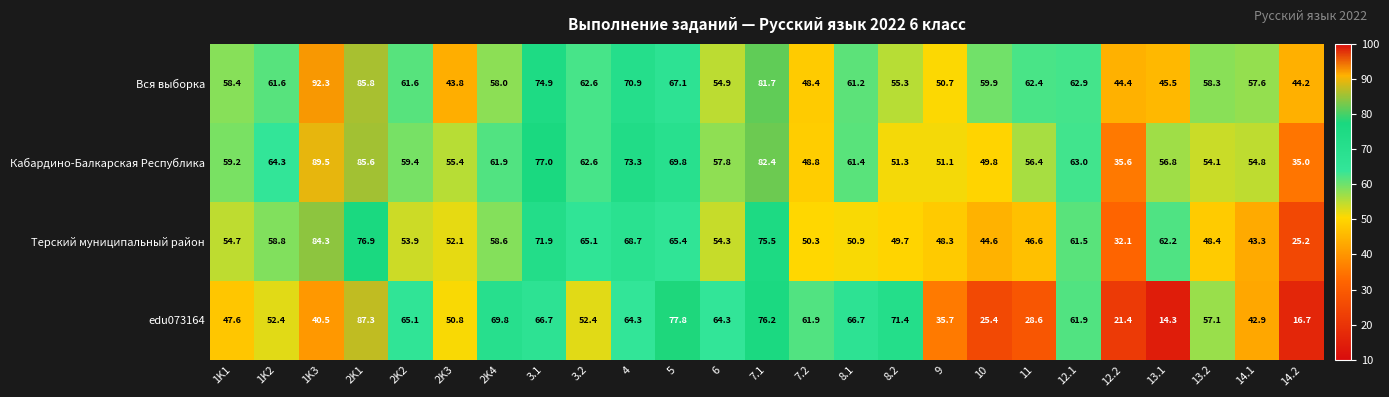

Rank the series by their maximum value, from lowest to highest.

Терский муниципальный район, edu073164, Кабардино-Балкарская Республика, Вся выборка